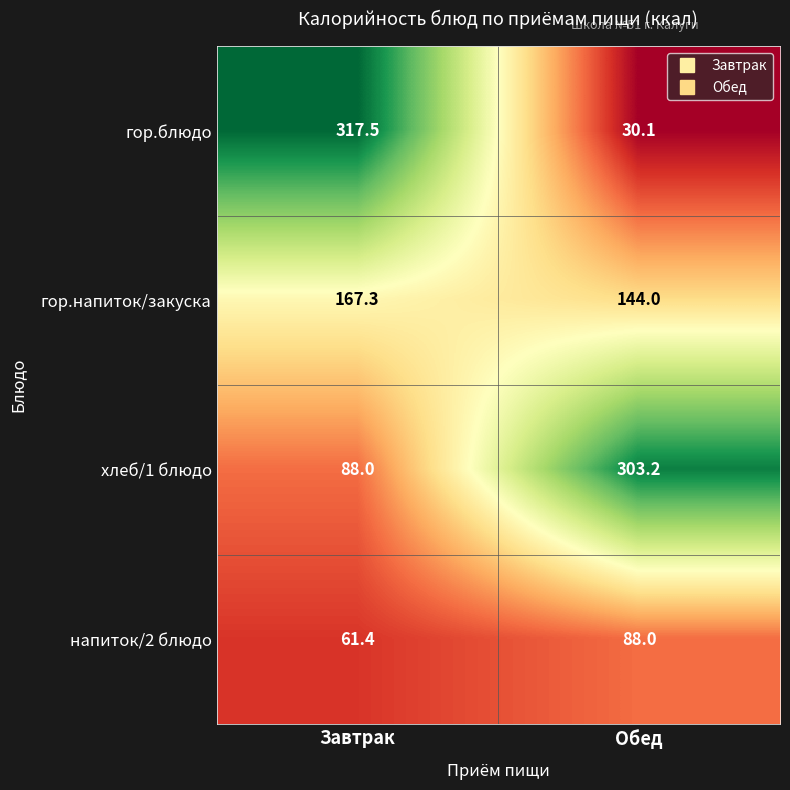

At which label is хлеб/1 блюдо closest to 195?

Завтрак